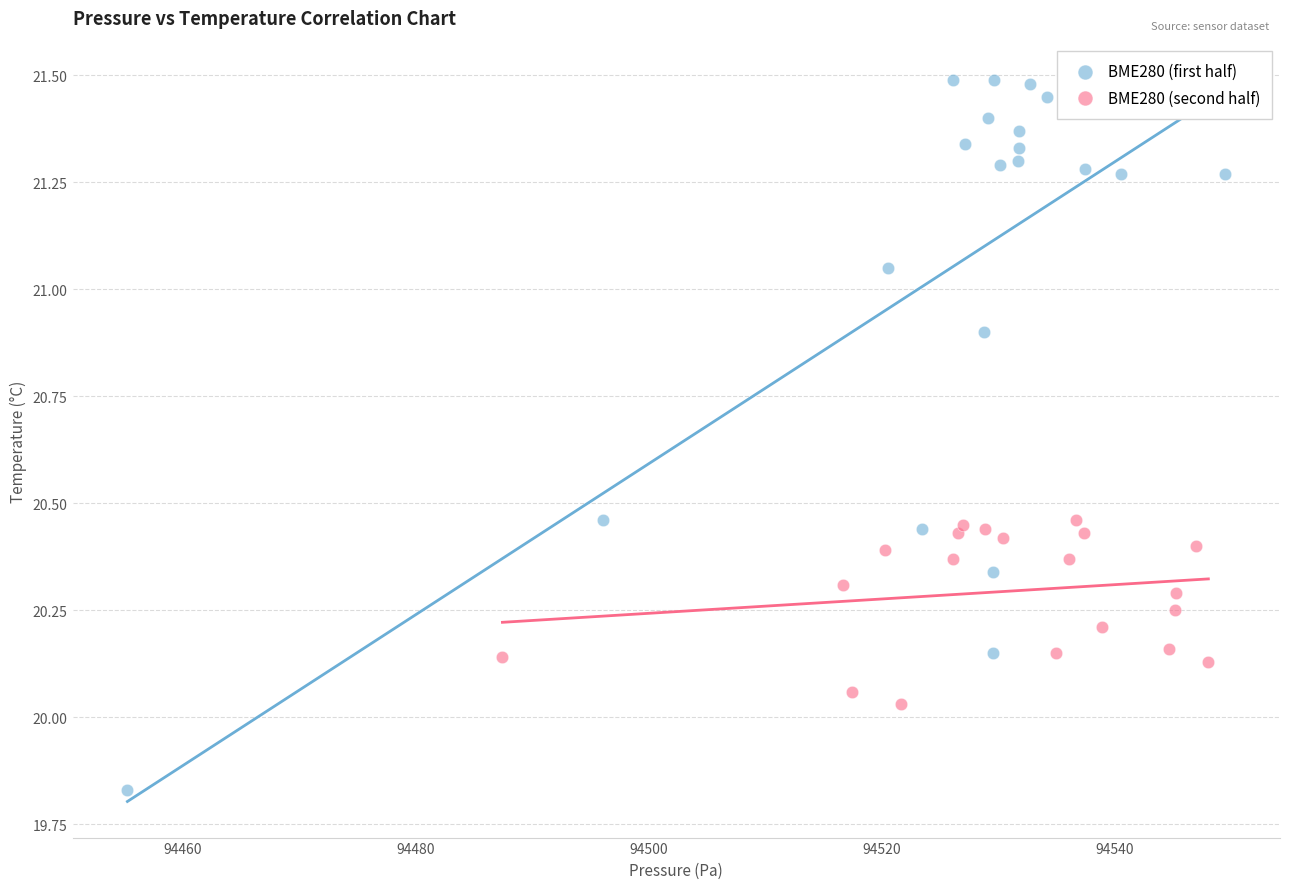

What are all the series names shown in the legend?

BME280 (first half), BME280 (second half)